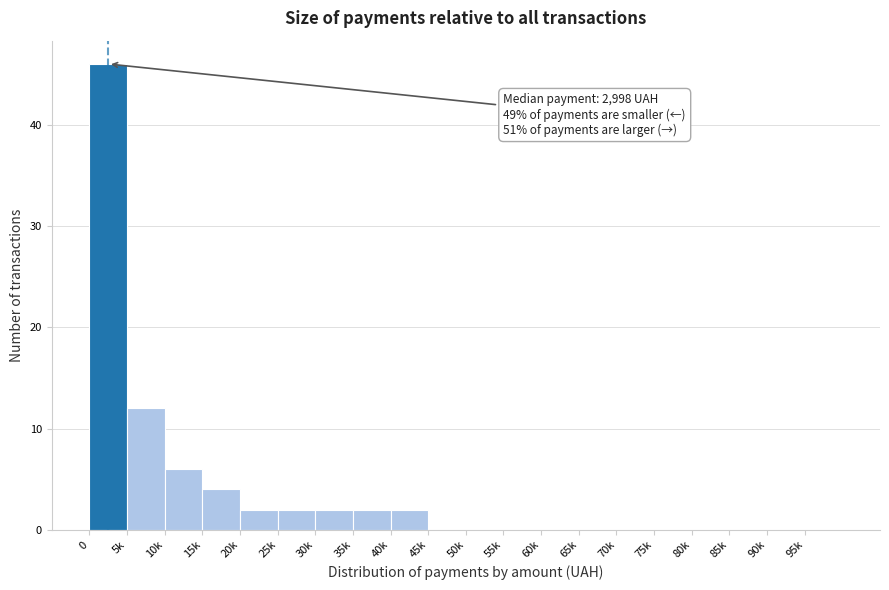

Reading left to right, list all the values displayed in this chart.

0=46	5k=12	10k=6	15k=4	20k=2	25k=2	30k=2	35k=2	40k=2	45k=0	50k=0	55k=0	60k=0	65k=0	70k=0	75k=0	80k=0	85k=0	90k=0	95k=0